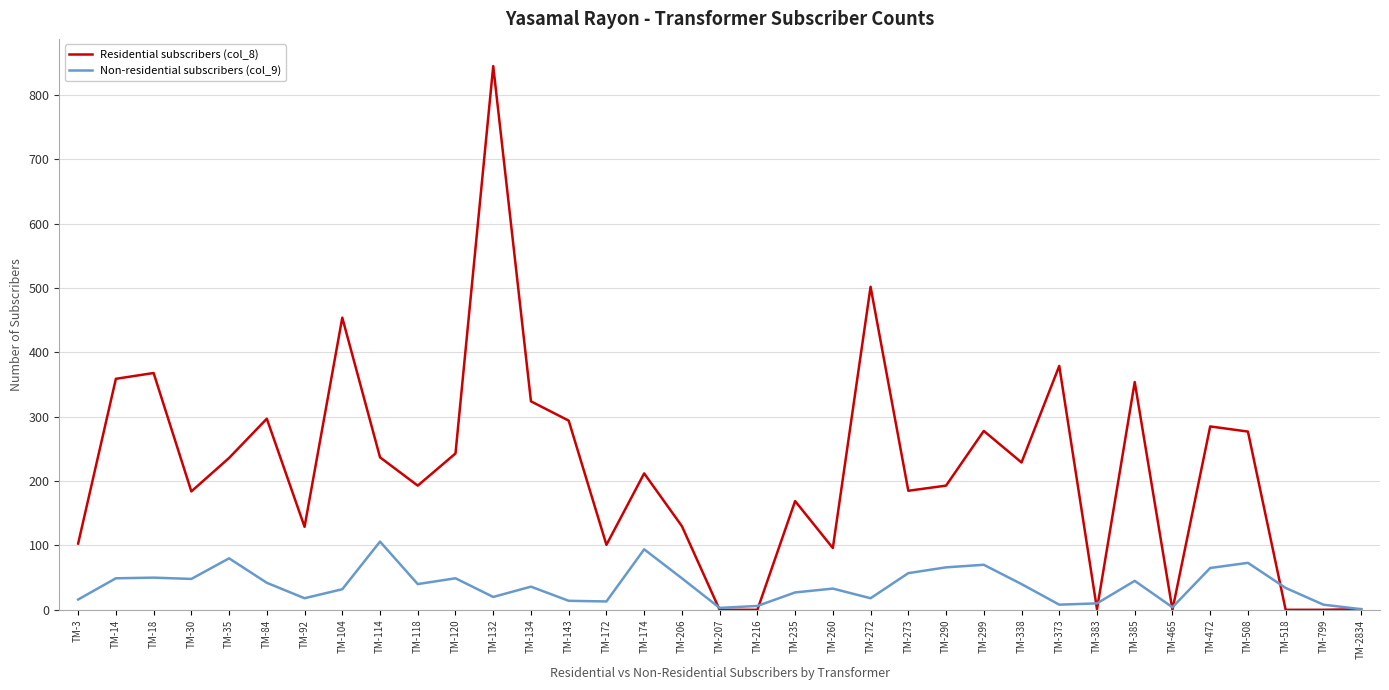

At how many categories does at least one series exceed 372?

4